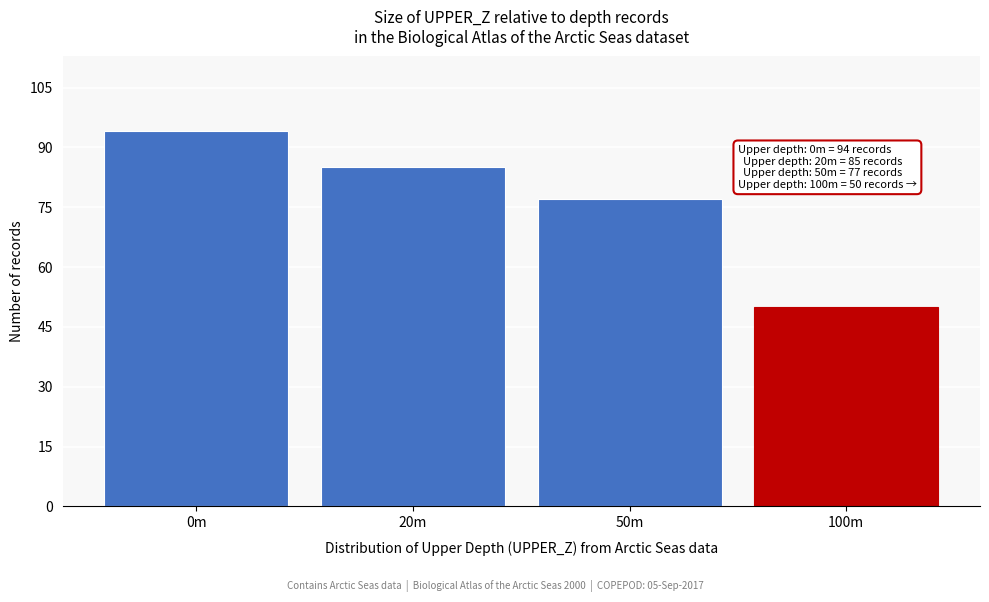

Reading left to right, extract all data points from this chart.

0m=94	20m=85	50m=77	100m=50